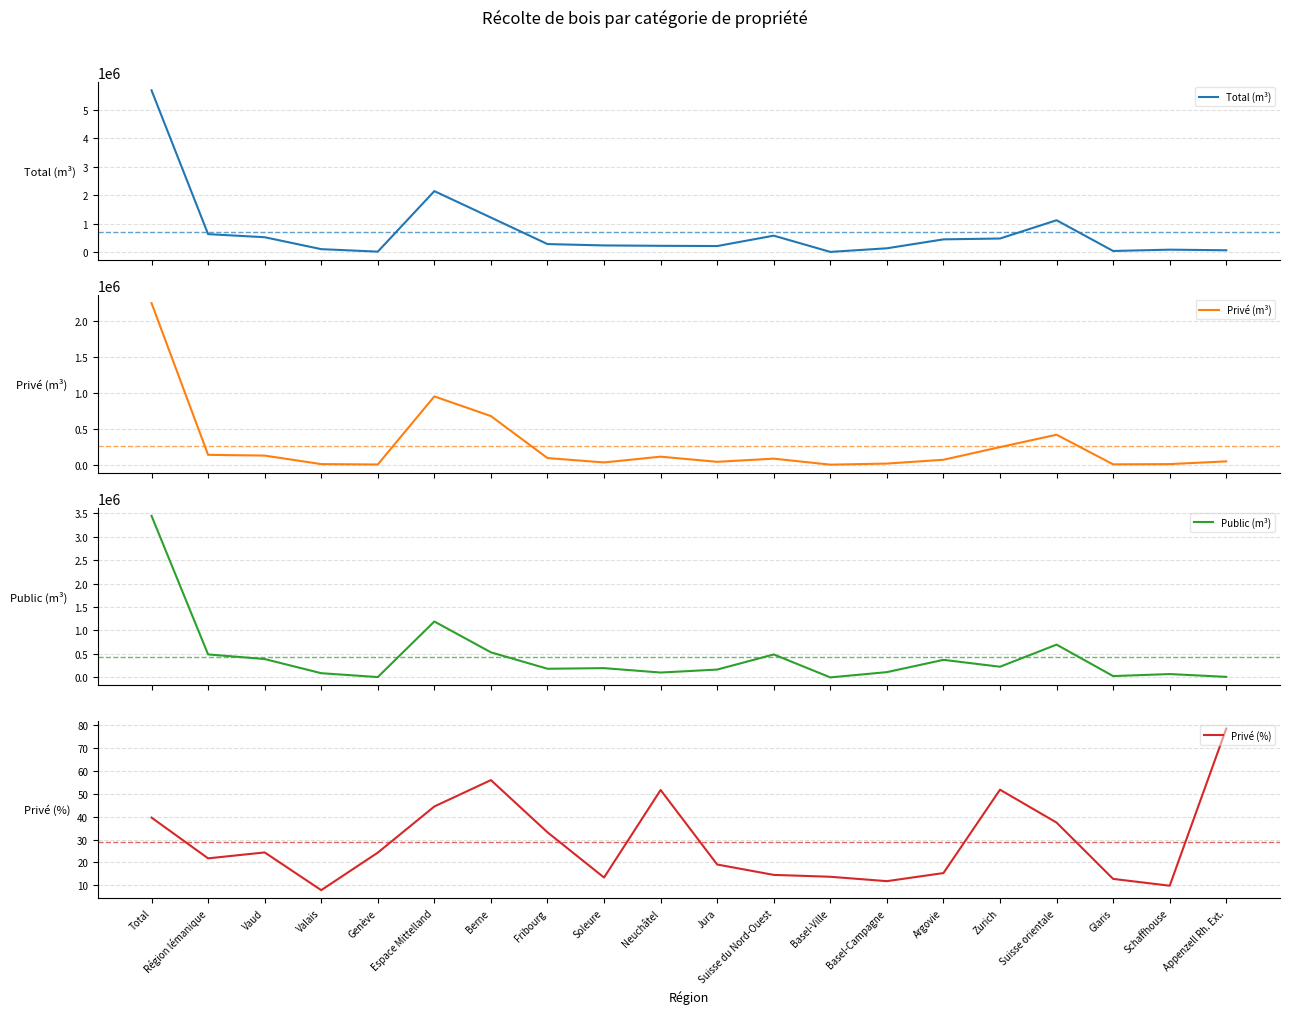

Which series has the largest range (max minus min)?

Total (m³)